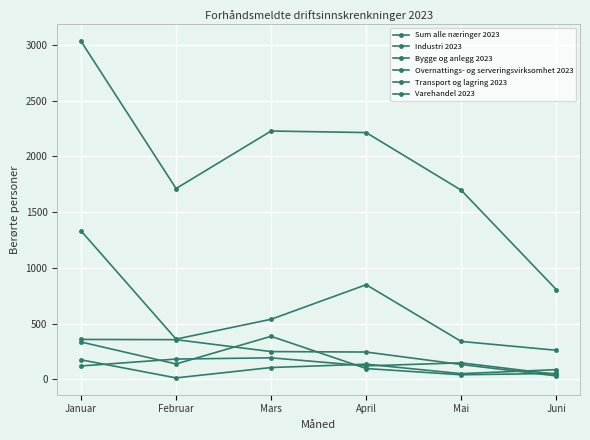

Reading left to right, list all the values displayed in this chart.

Sum alle næringer 2023: 3032	1711	2227	2213	1696	805
Industri 2023: 1331	360	538	848	339	260
Bygge og anlegg 2023: 357	355	248	244	132	30
Overnattings- og serveringsvirksomhet 2023: 334	137	385	96	40	52
Transport og lagring 2023: 174	12	105	135	50	86
Varehandel 2023: 119	181	192	120	147	44